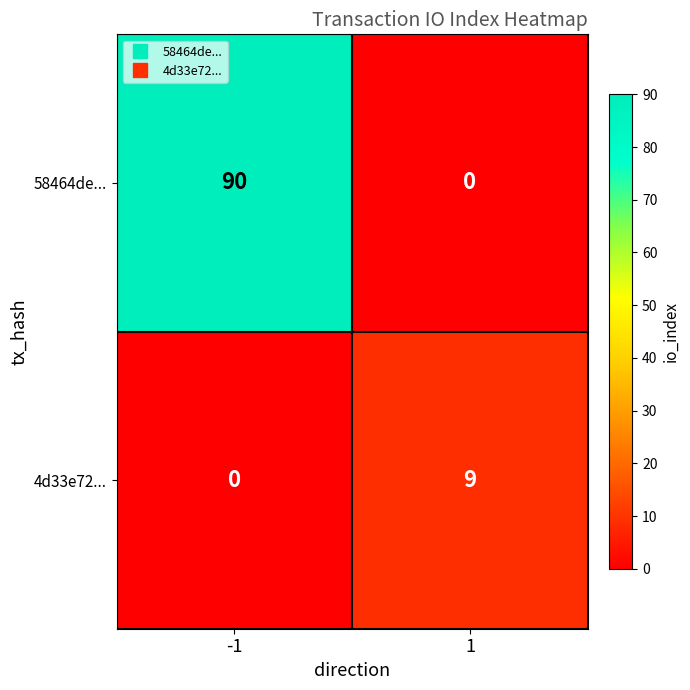

Reading right to left, what are all the values shown in this chart?

58464de...: 1=0	-1=90
4d33e72...: 1=9	-1=0